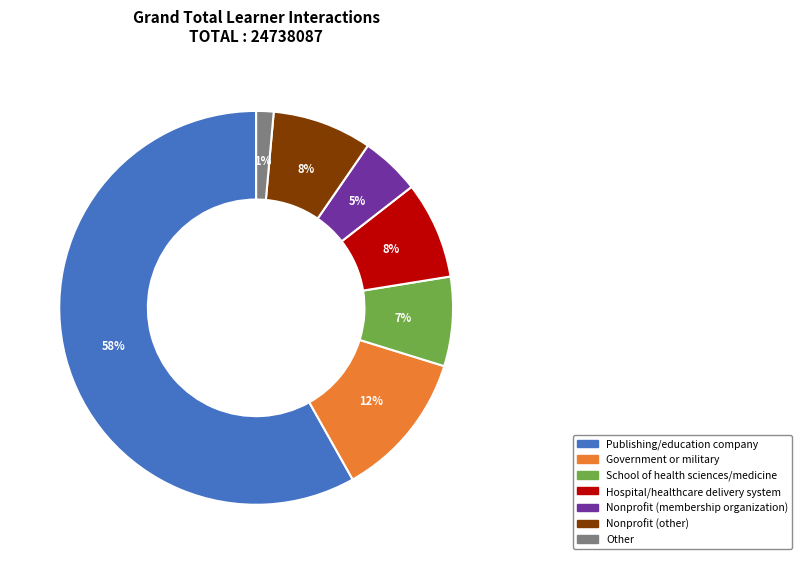

Is Publishing/education company the majority of the pie?

Yes